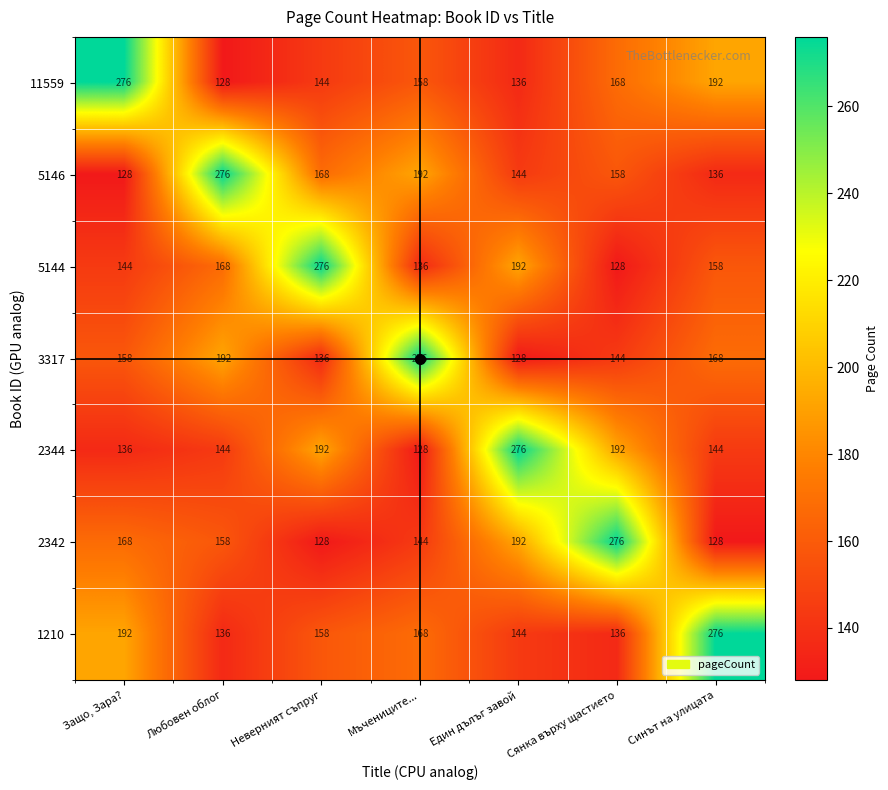

Is the value of 11559 at Неверният съпруг greater than the value of 5146 at Неверният съпруг?

No